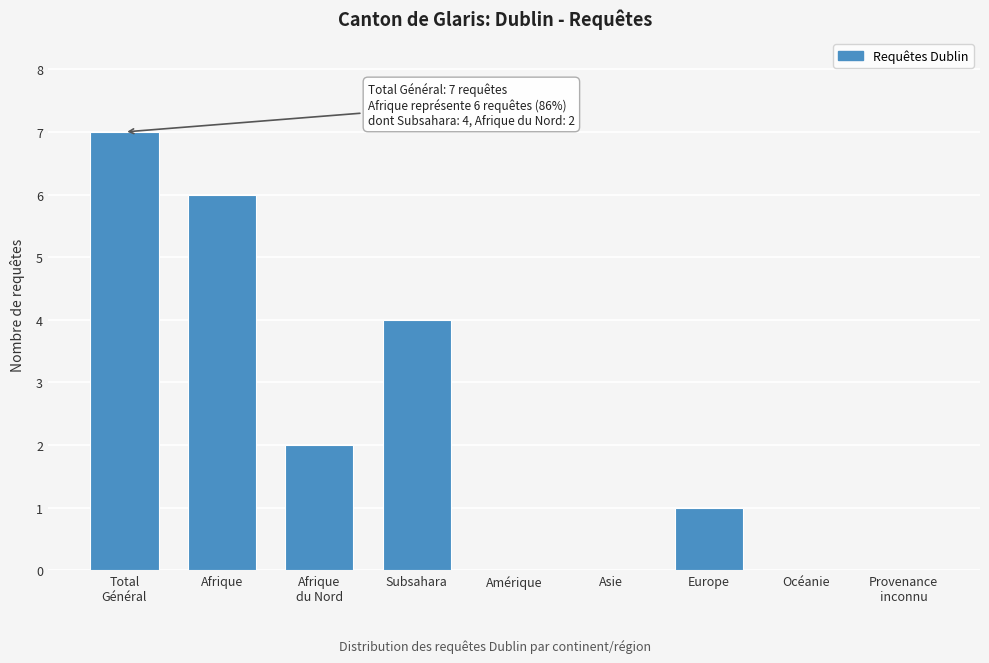

What is the sum of all values?

20